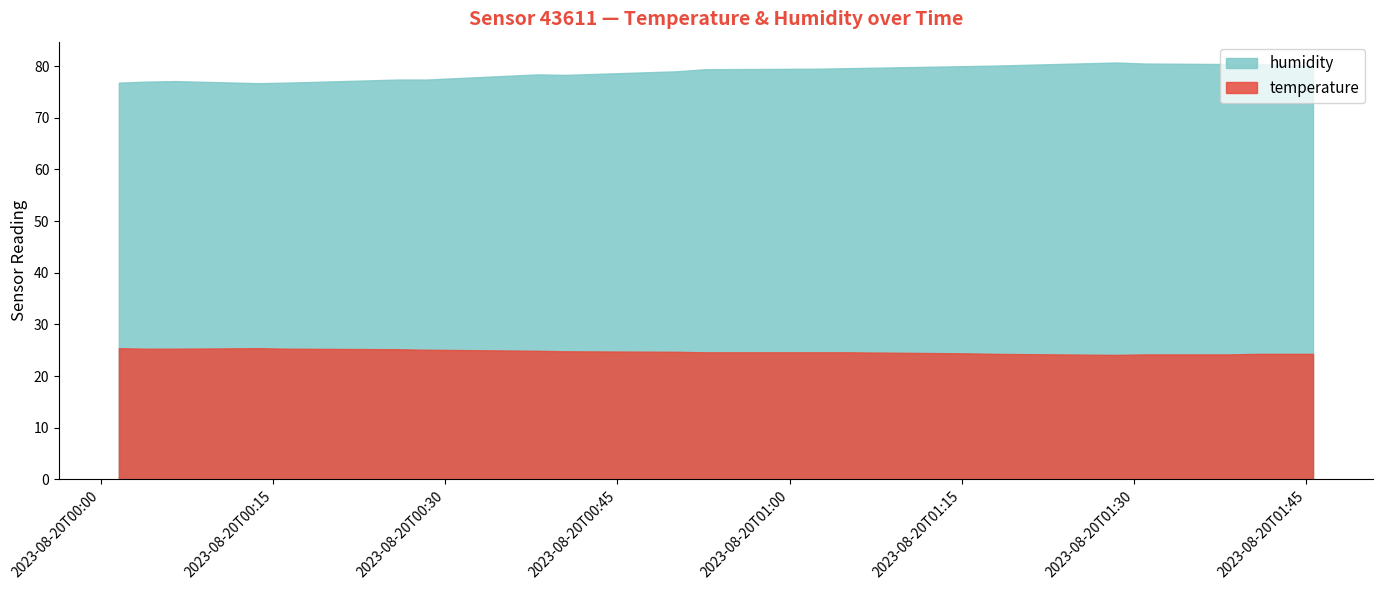

What are all the series names shown in the legend?

humidity, temperature